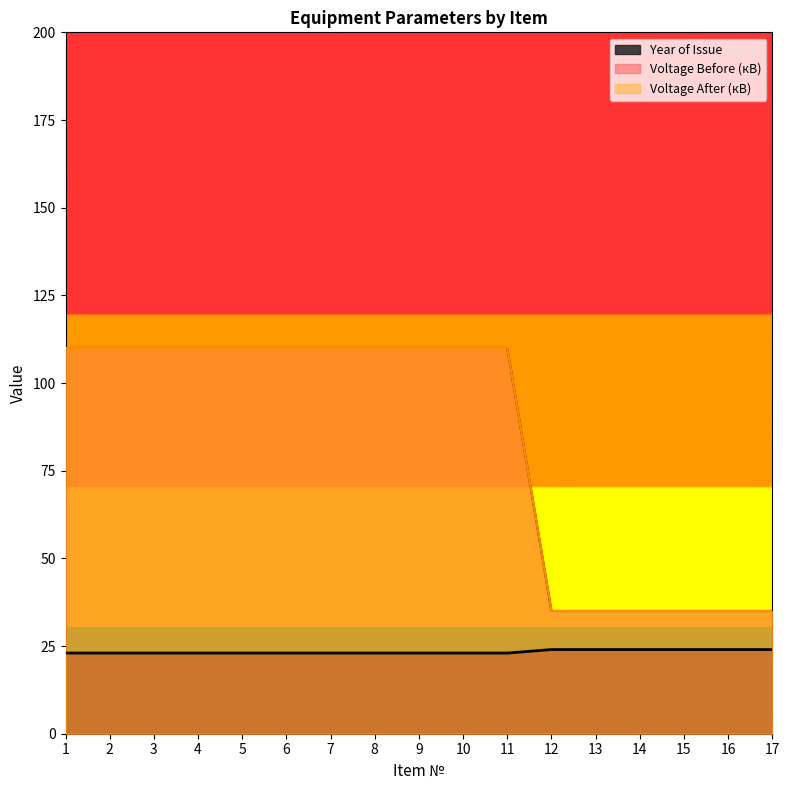

What is the spread (max minus min) of values at 11?

87